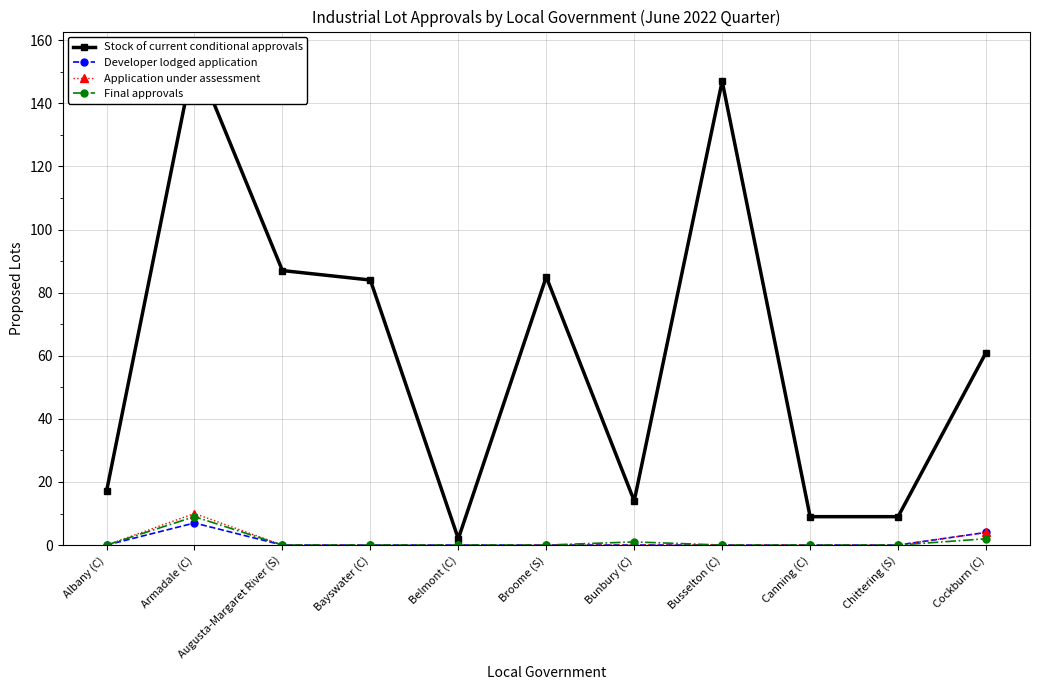

At which category is the sum across all series the highest?

Armadale (C)